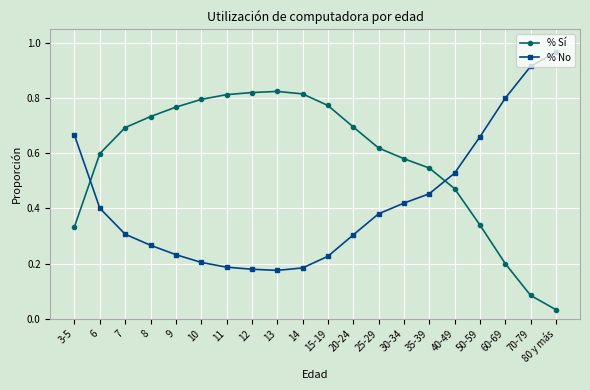

Which series has the largest total across all categories?

% Sí